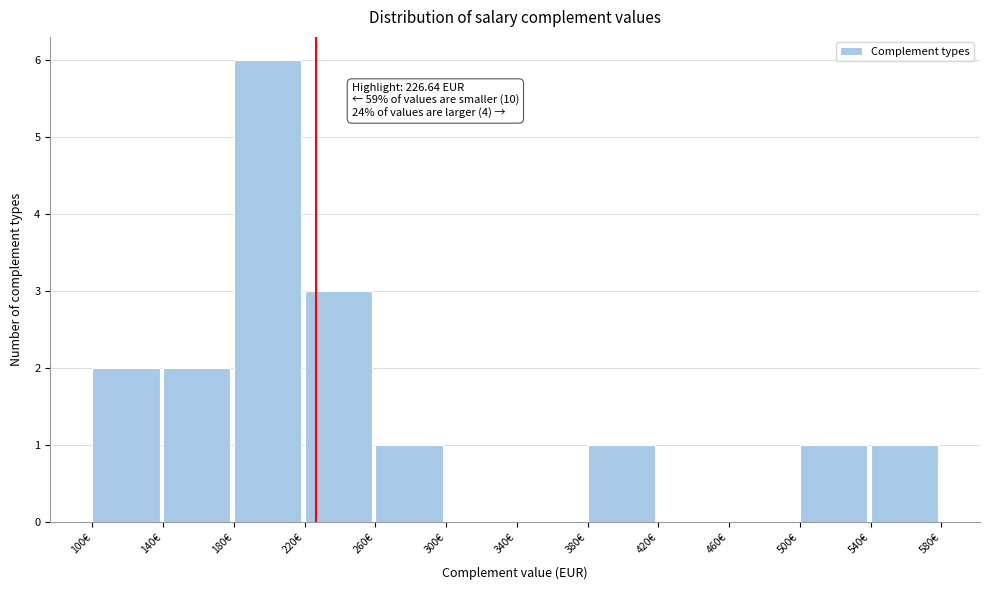

Which range on the x-axis has the tallest bar?

180 to 220